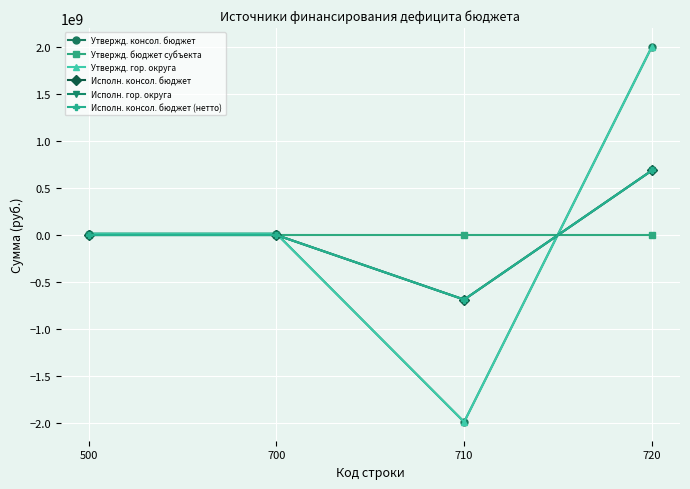

How many categories are shown in the chart?

4